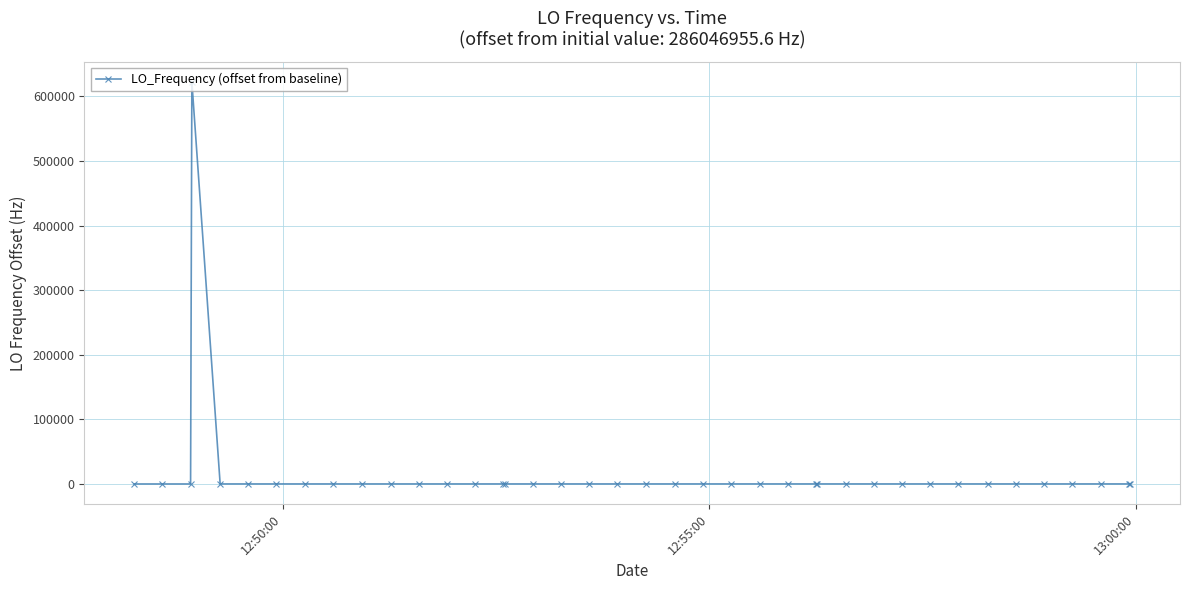

What is the difference between the maximum and second lowest values?

622596.3